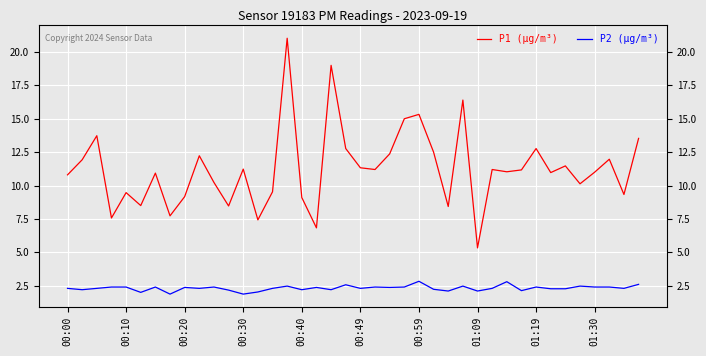

In P1 (µg/m³), how many points are lower than both neighbors (excluding endpoints)?

13